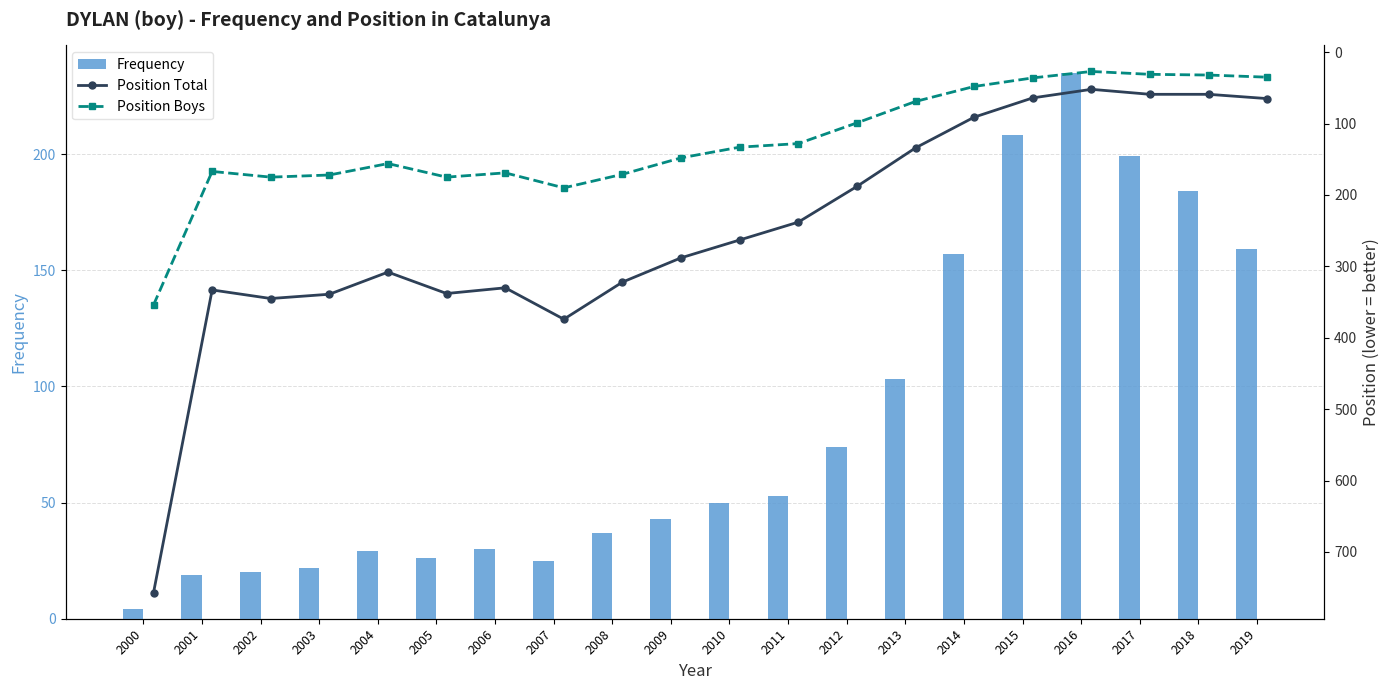

Which category has the lowest value in the Frequency series?

2000